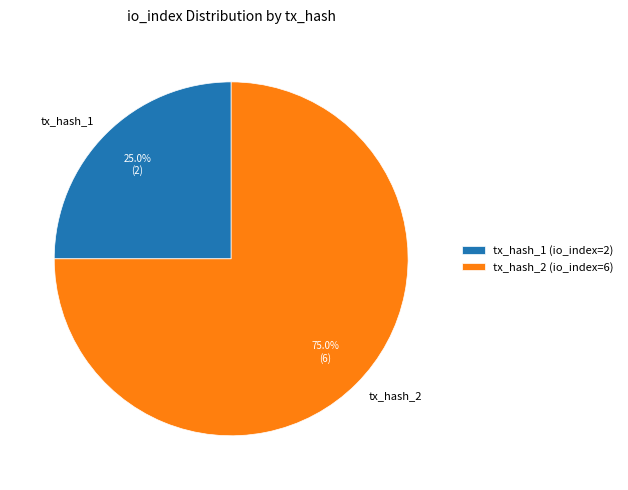

To the nearest percent, what is the difference between the largest and smallest slice percentages?

50%